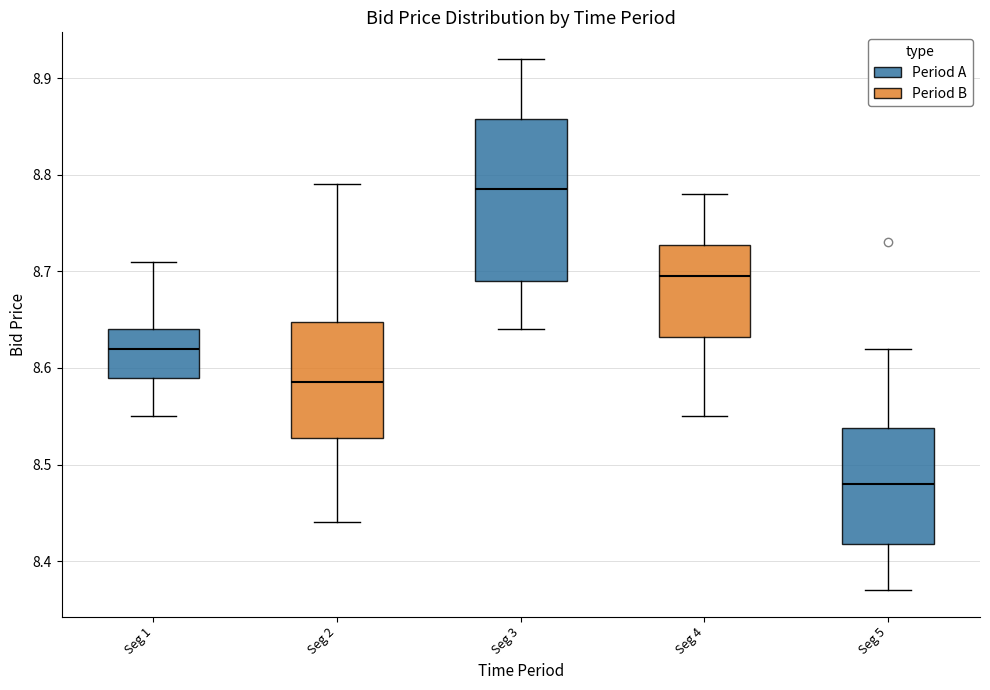

Where is the upper edge of the box for Seg 2 on the y-axis? The values are not printed on the chart, so give them approximately, as read against the axis.

8.65